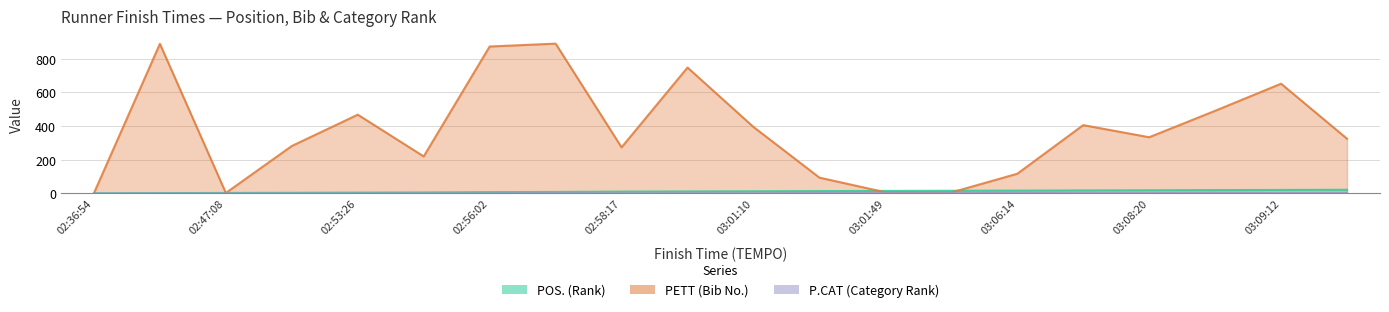

Does the chart have visible grid lines?

Yes